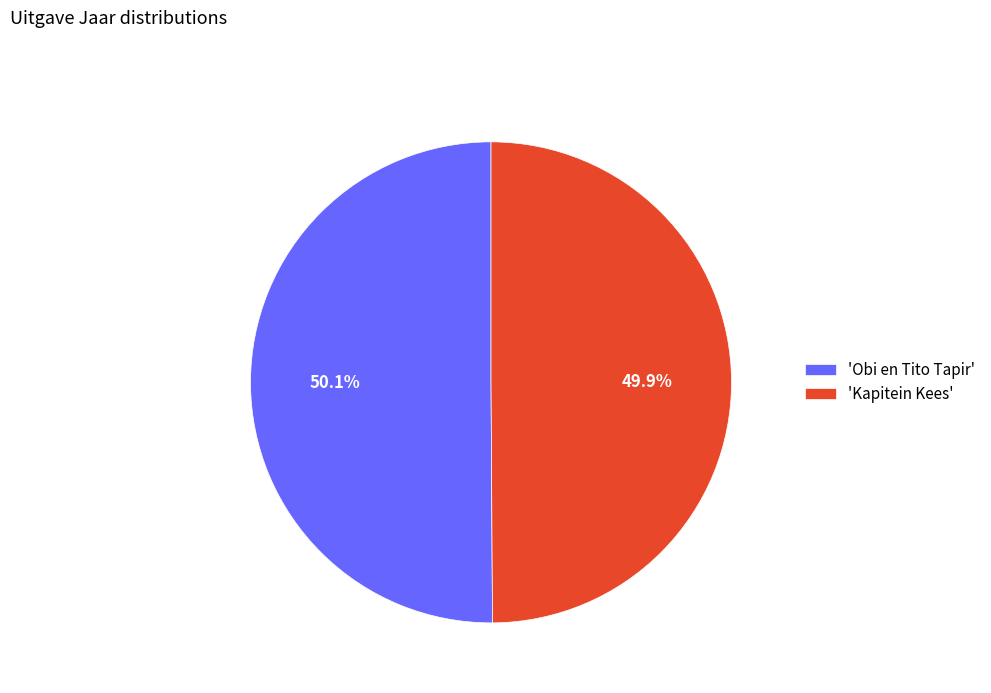

Does any single category account for the majority?

Yes